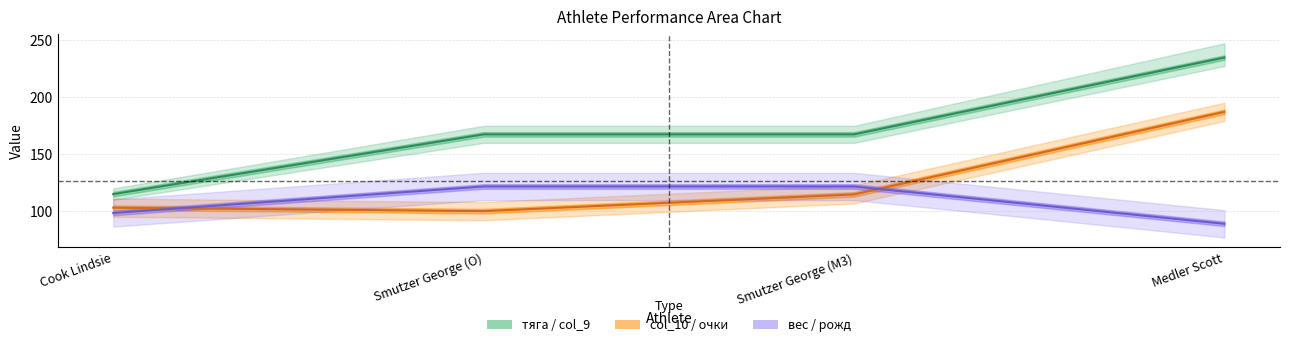

What is the maximum value shown in the chart?

235.0